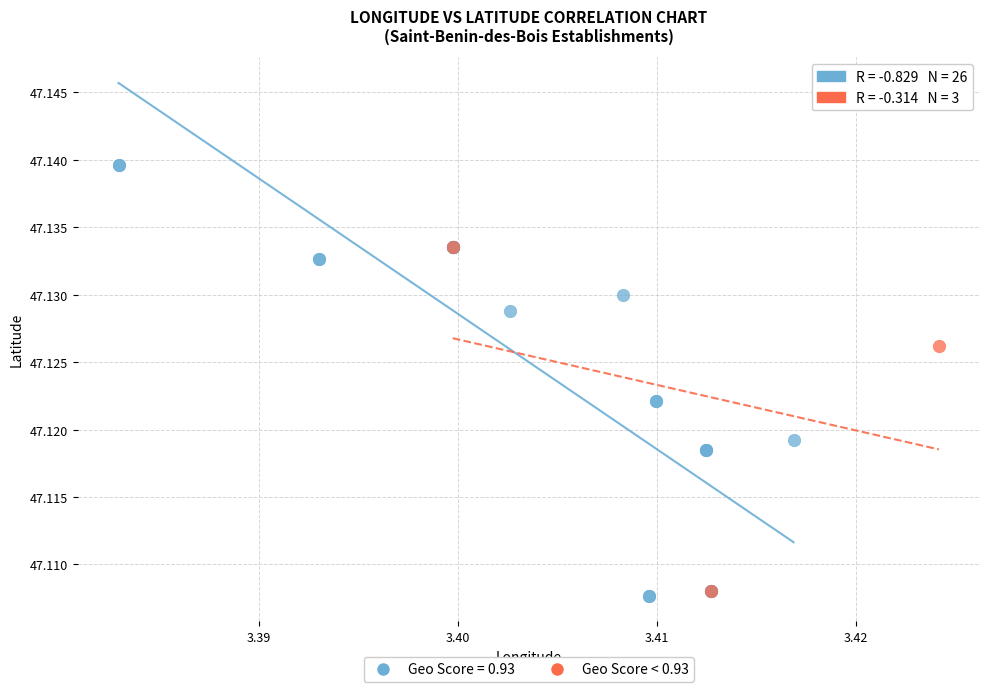

Which series contains the highest Y value?

Geo Score = 0.93